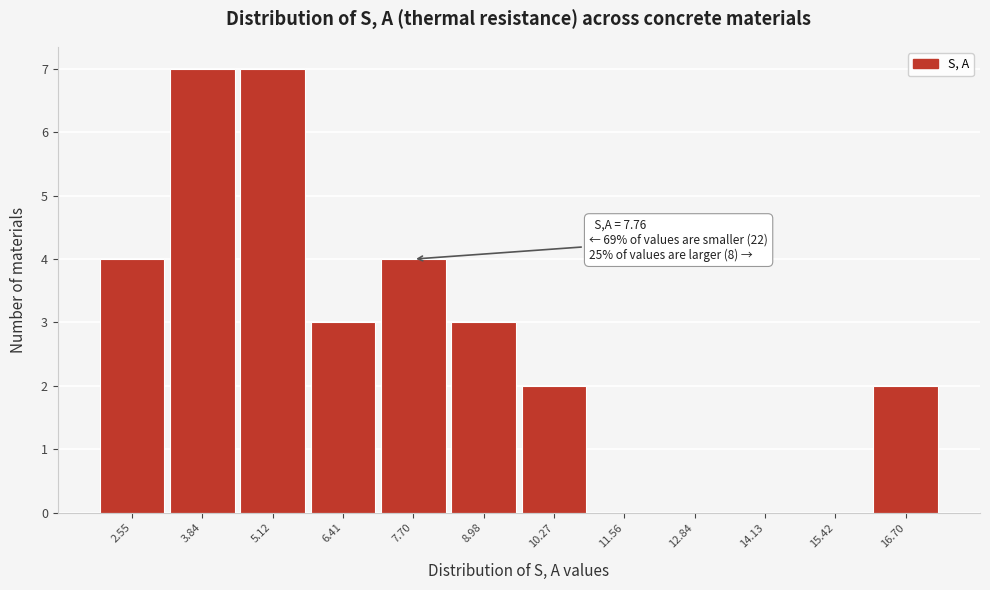

Reading left to right, transcribe all the data shown in this chart.

2.55=4	3.84=7	5.12=7	6.41=3	7.70=4	8.98=3	10.27=2	11.56=0	12.84=0	14.13=0	15.42=0	16.70=2